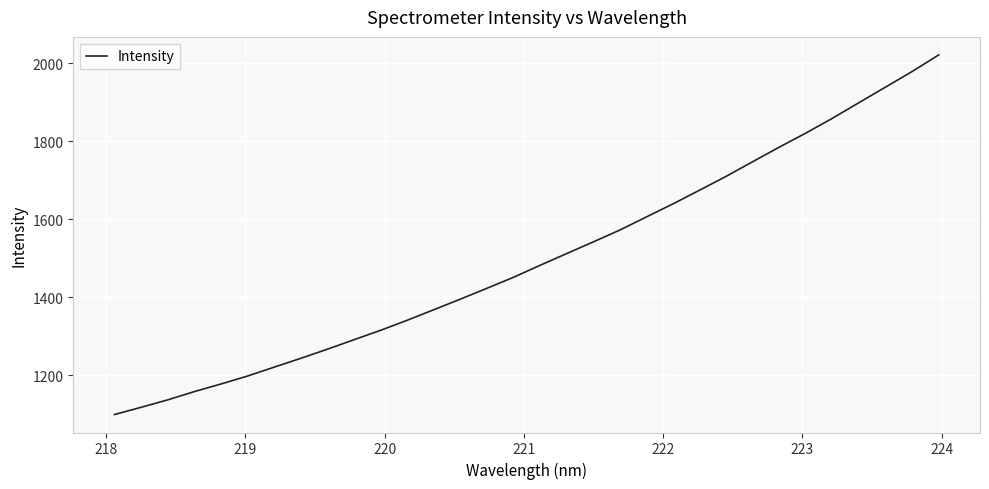

What is the smallest value displayed?

1098.8